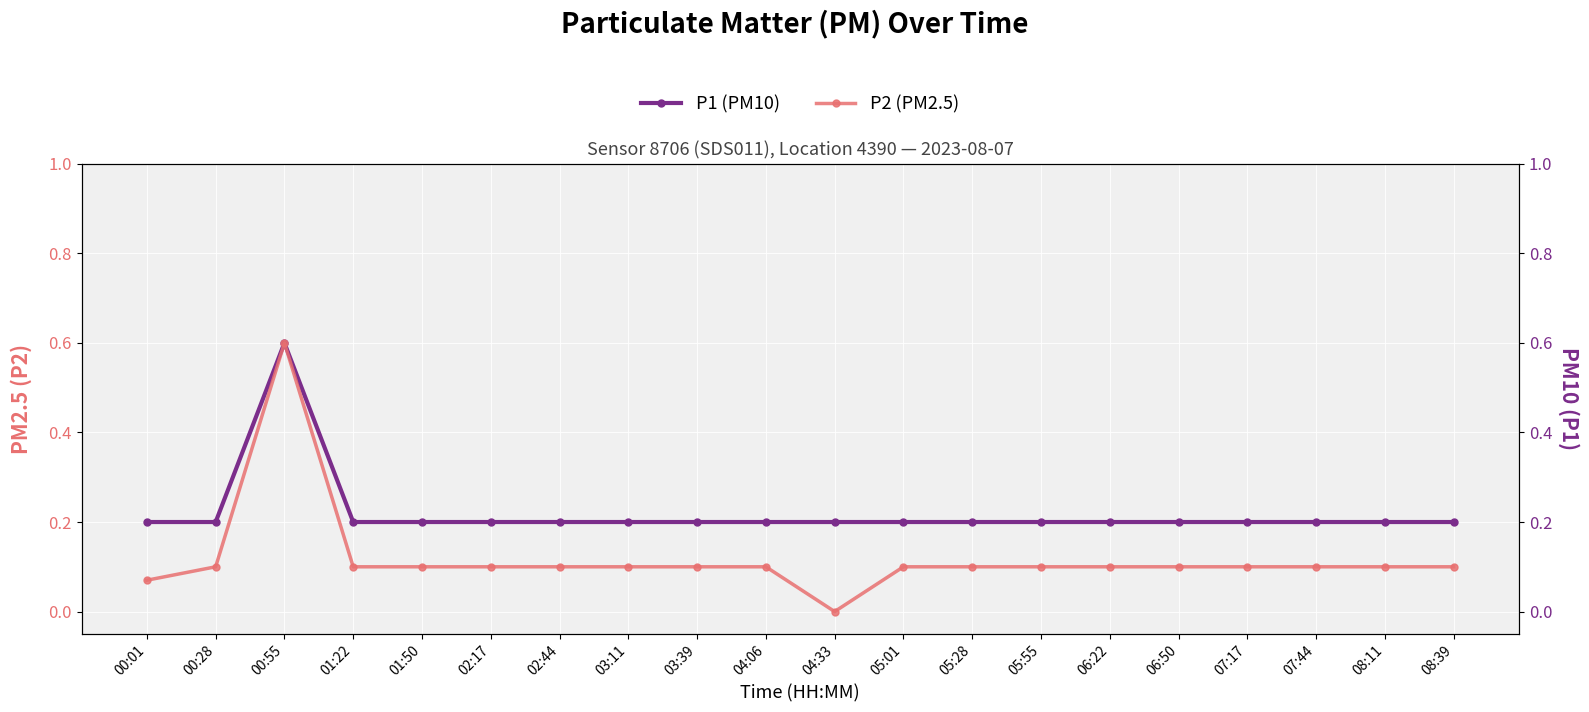

At which label does P2 (PM2.5) reach its peak?

00:55